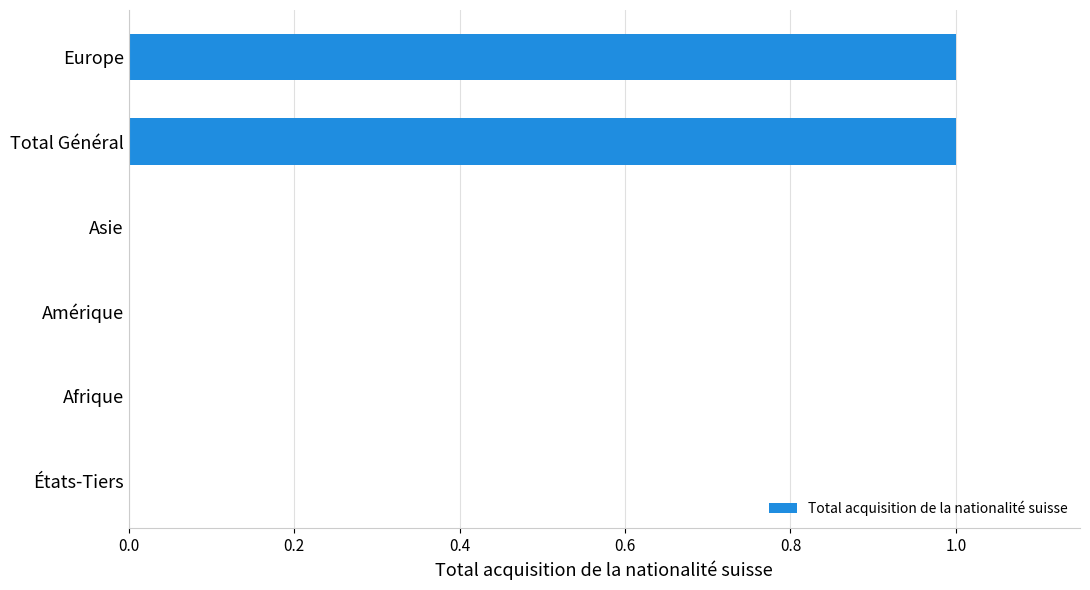

The chart shows a value of 0 at États-Tiers. True or false?

True